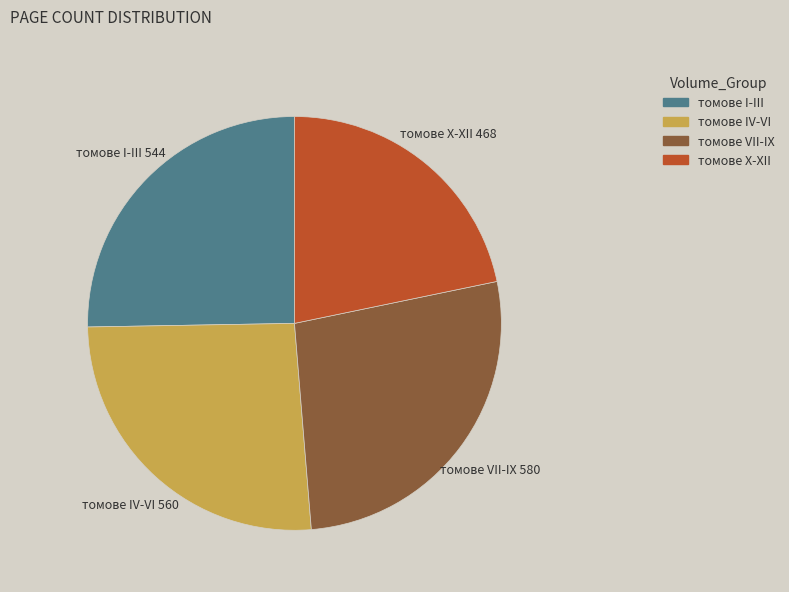

Is there a majority slice in this chart?

No